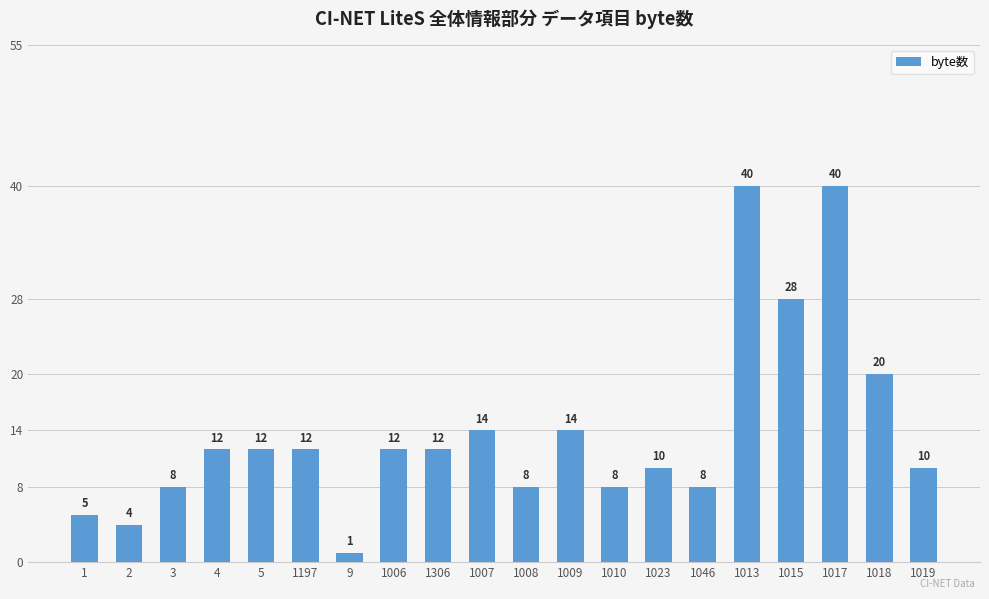

How many bars are there in total?

20